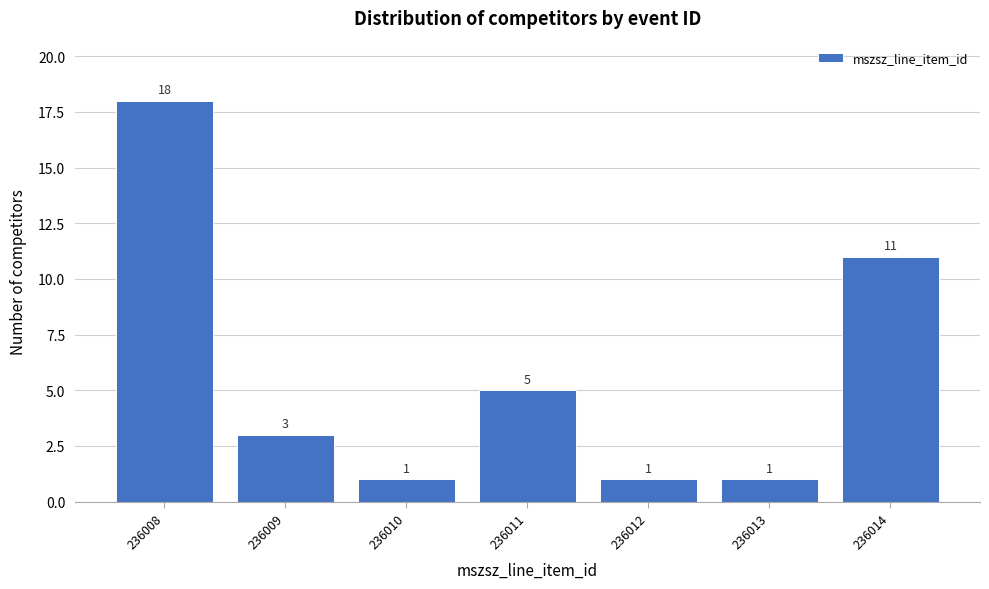

Reading left to right, list all the values displayed in this chart.

236008=18	236009=3	236010=1	236011=5	236012=1	236013=1	236014=11